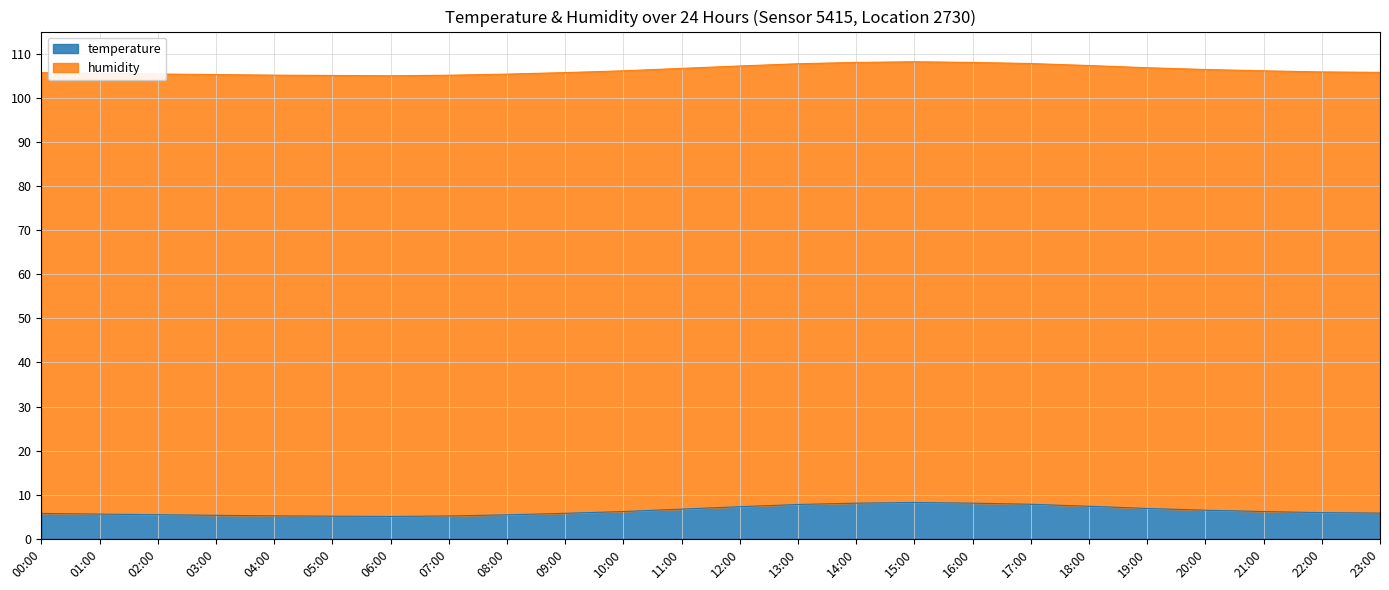

What is the minimum value for temperature?

5.1